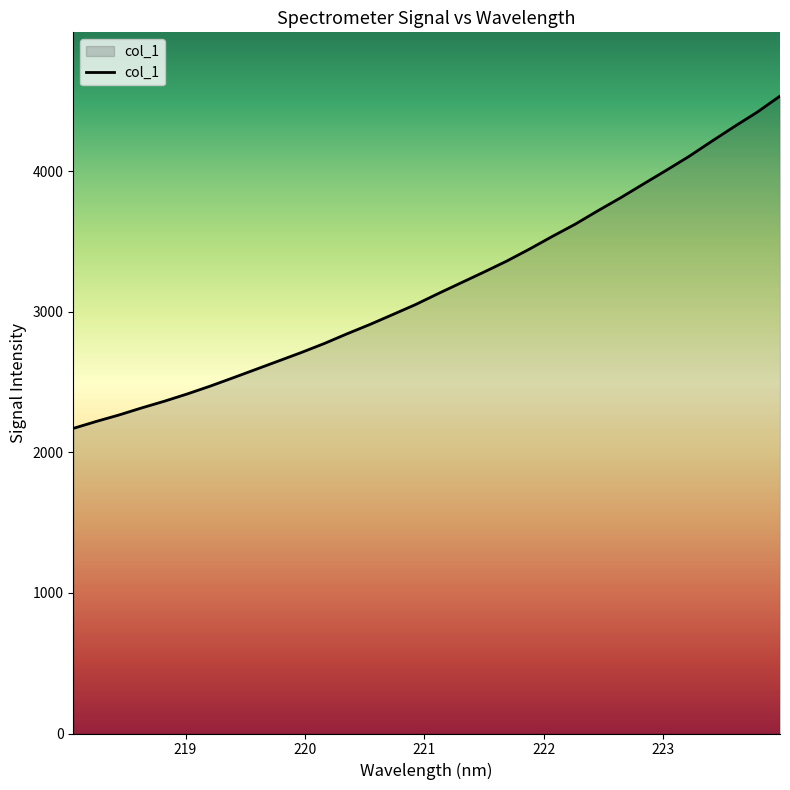

What is the greatest value displayed?

4534.7